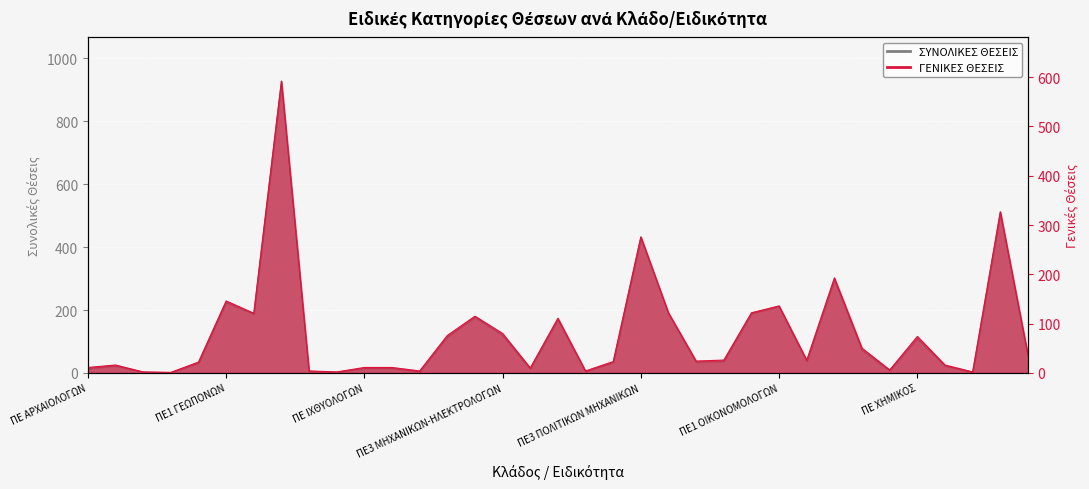

At which label does ΓΕΝΙΚΕΣ ΘΕΣΕΙΣ reach its peak?

ΠΕ1 ΔΙΟΙΚΗΤΙΚΟΣ